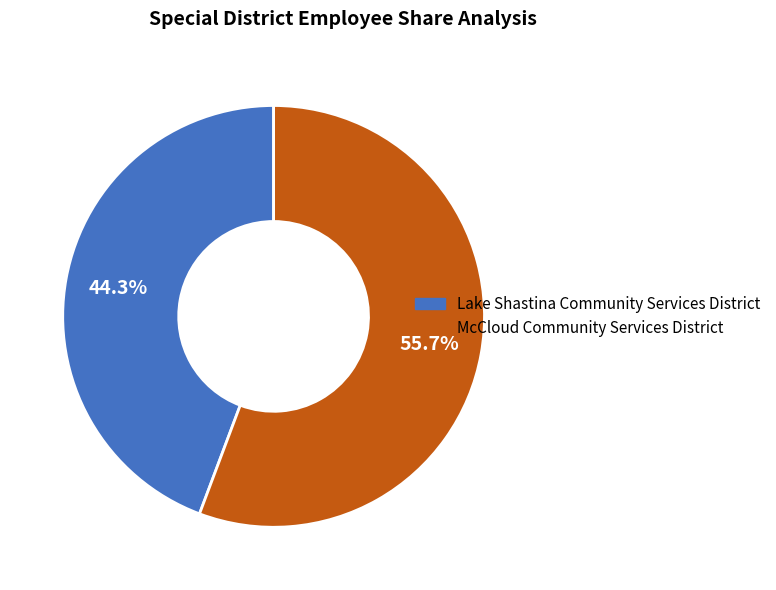

How many slices are in this pie chart?

2